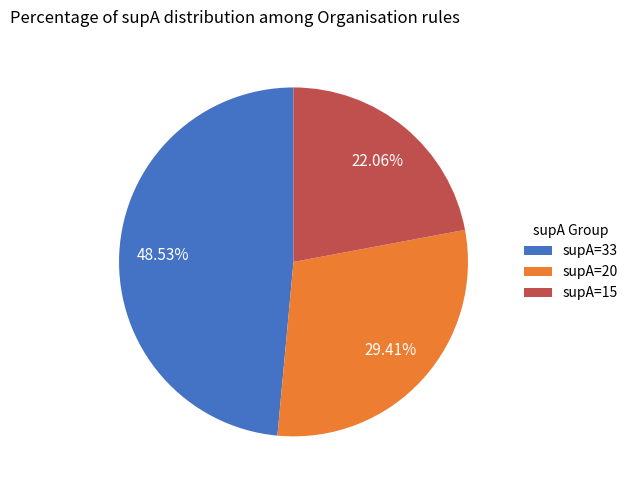

How much of the chart is everything except supA=15?

77.9%